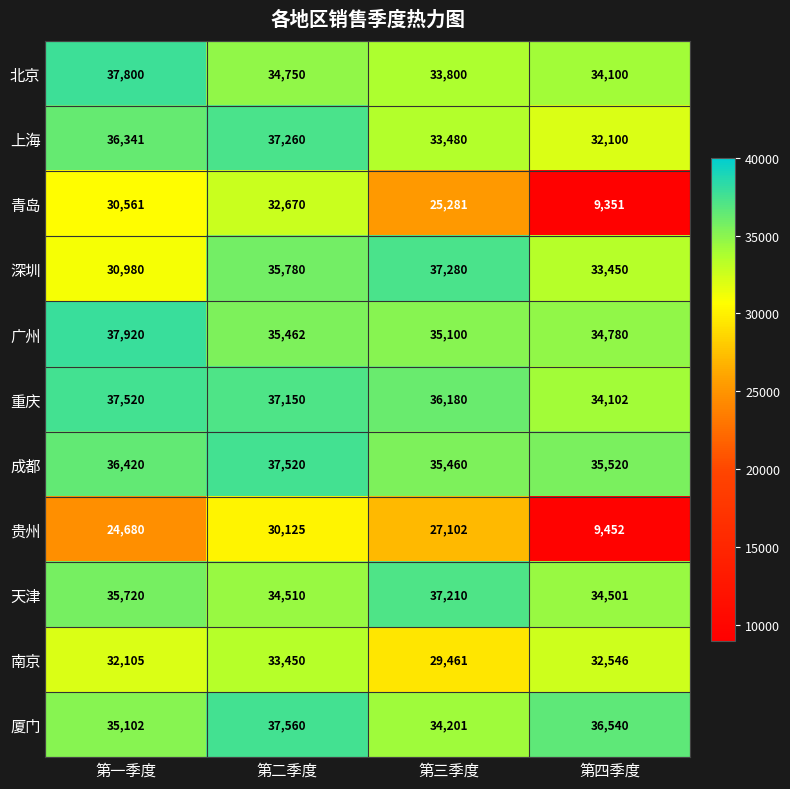

What is the difference between the highest and lowest values at 第三季度?

11999